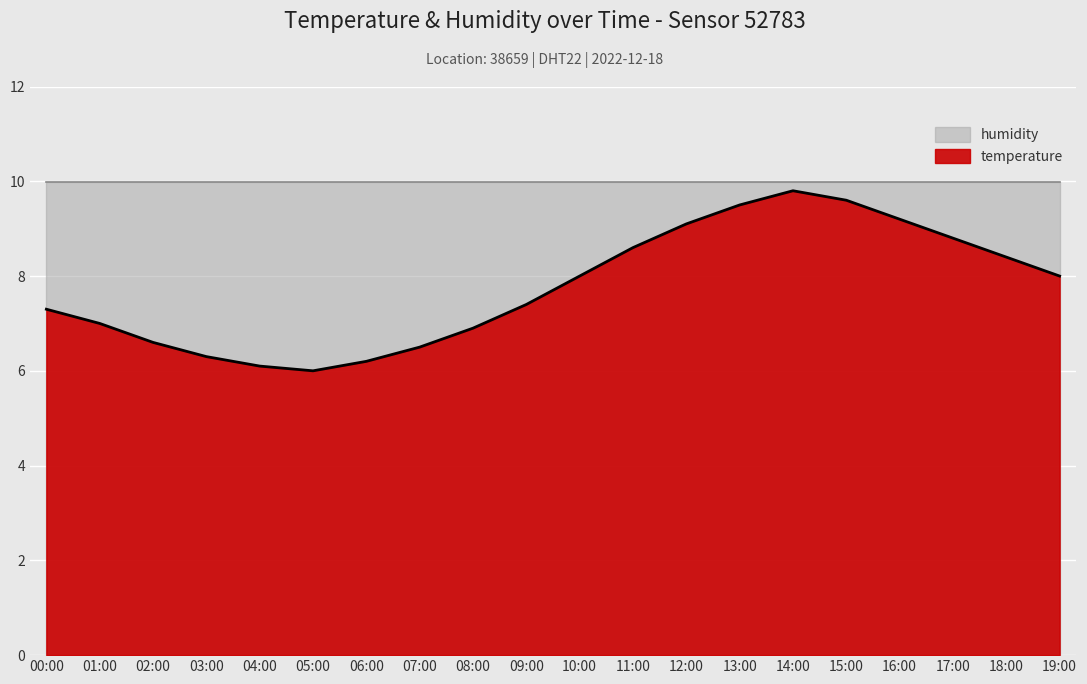

At which category does the data reach its first local peak?

14:00